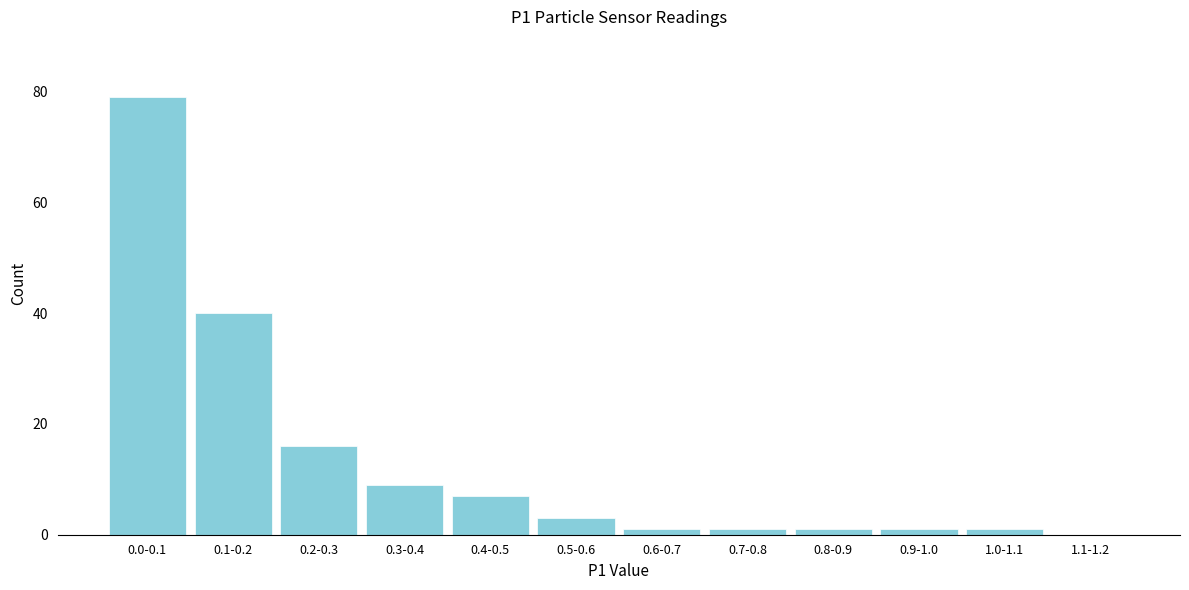

Reading right to left, list all the values displayed in this chart.

1.1-1.2=0	1.0-1.1=1	0.9-1.0=1	0.8-0.9=1	0.7-0.8=1	0.6-0.7=1	0.5-0.6=3	0.4-0.5=7	0.3-0.4=9	0.2-0.3=16	0.1-0.2=40	0.0-0.1=79